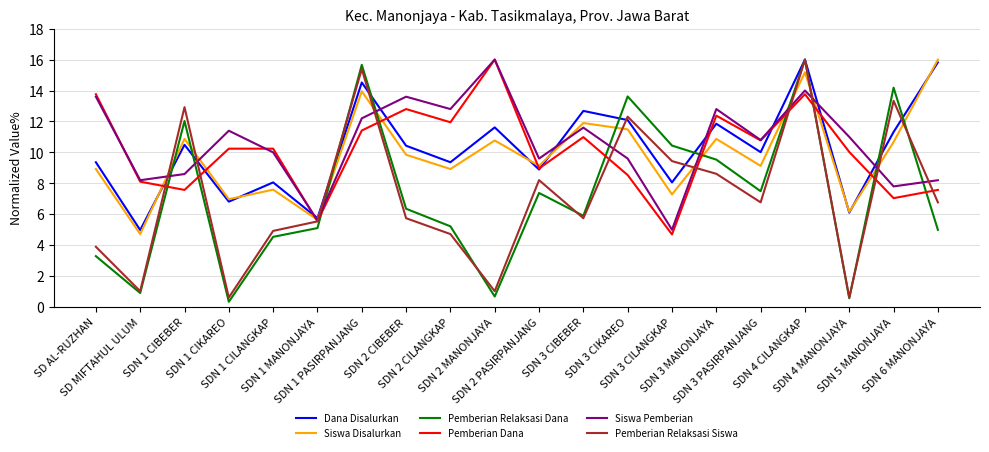

True or false: Pemberian Relaksasi Dana and Dana Disalurkan cross at least once.

True